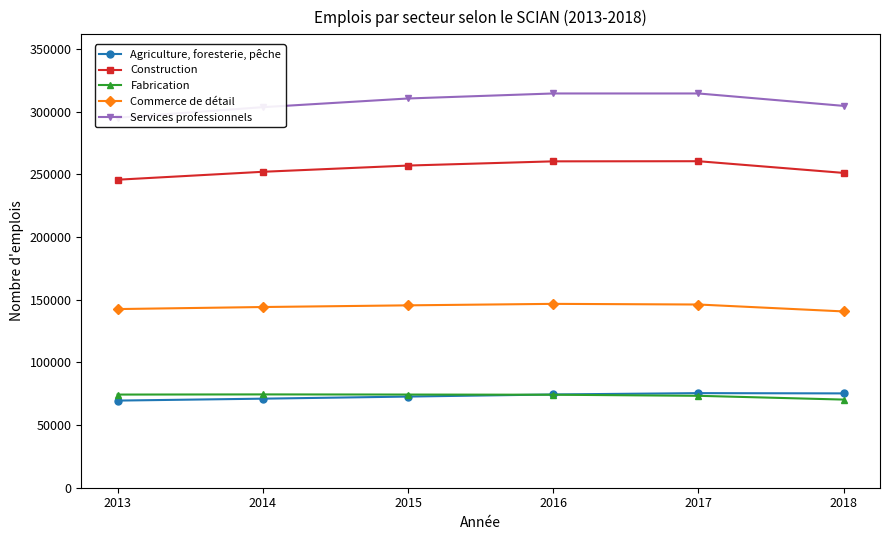

At 2016, list the series in order from largest to smallest.

Services professionnels, Construction, Commerce de détail, Agriculture, foresterie, pêche, Fabrication